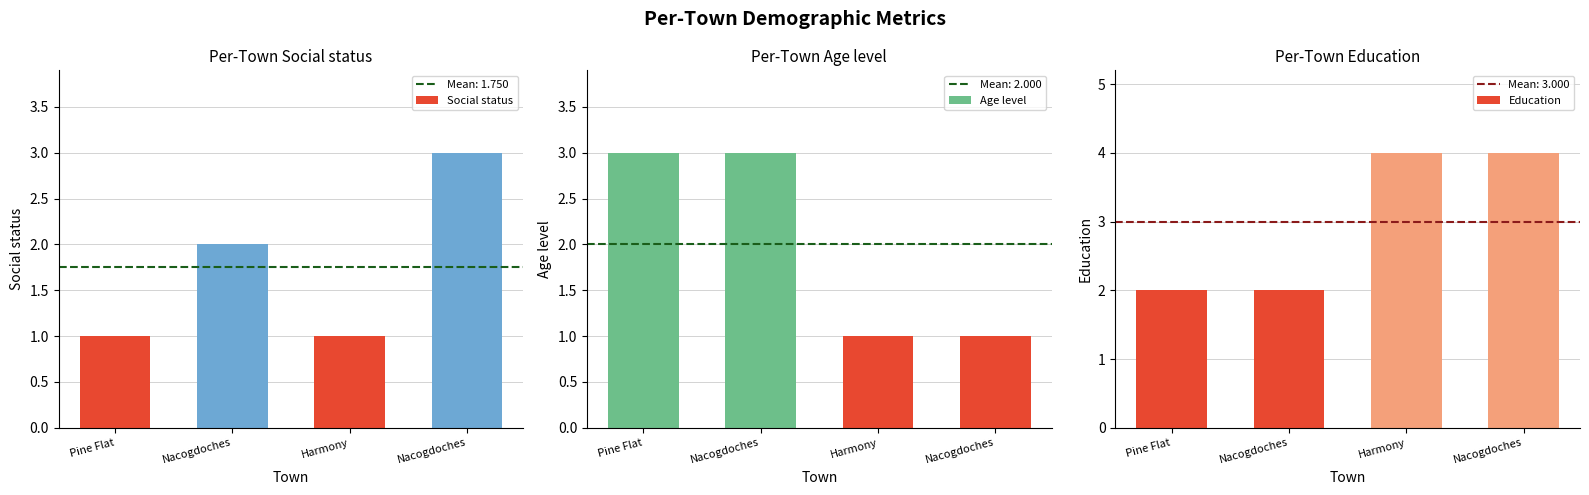

What are all the series names shown in the legend?

Social status, Age level, Education